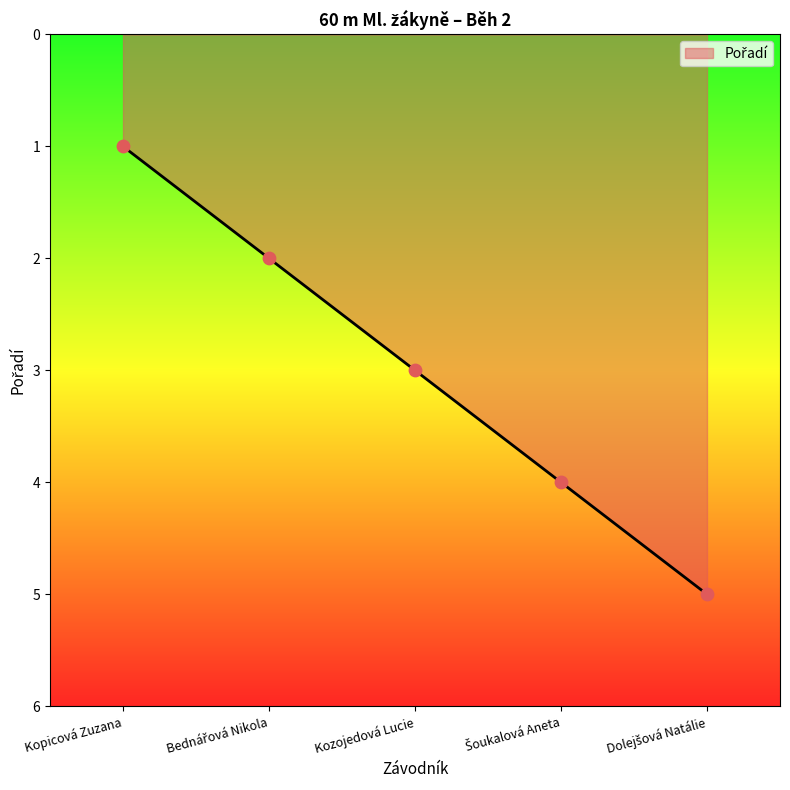

What is the sum of the values at Kopicová Zuzana and Kozojedová Lucie?

4